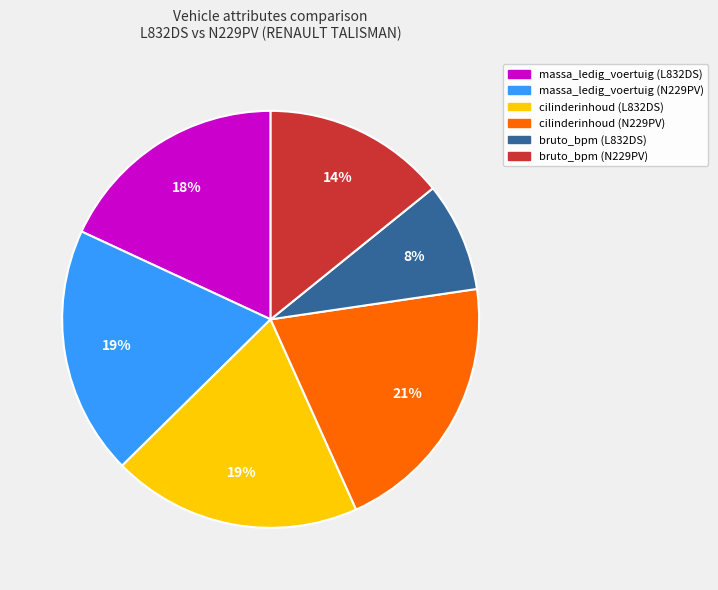

Combined, do cilinderinhoud (L832DS) and bruto_bpm (N229PV) account for over 50%?

No